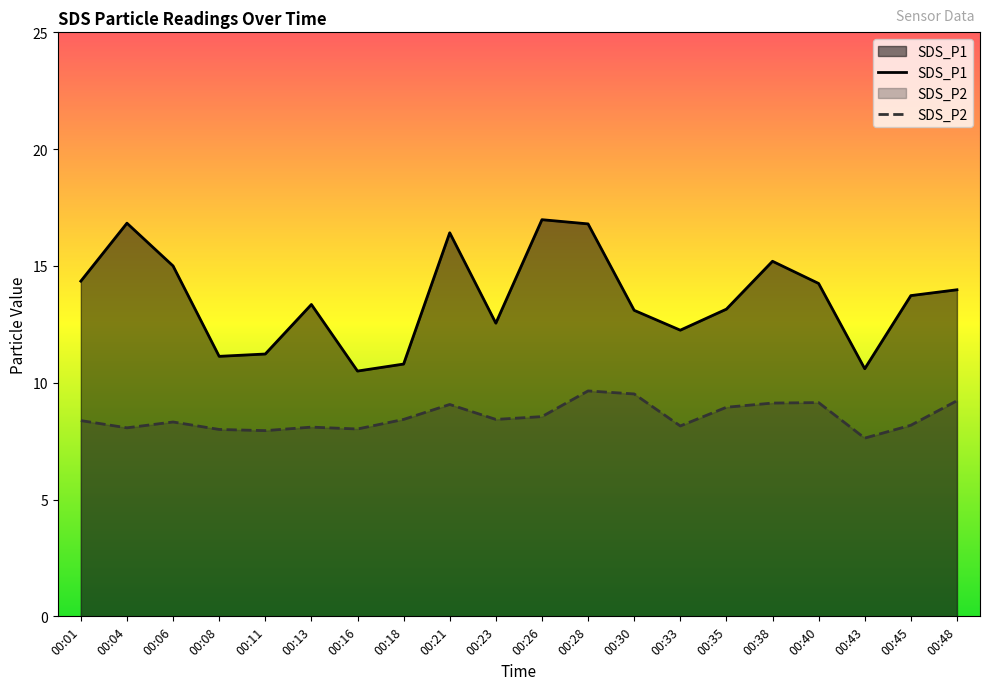

List the series in order of their overall mean, highest first.

SDS_P1, SDS_P2